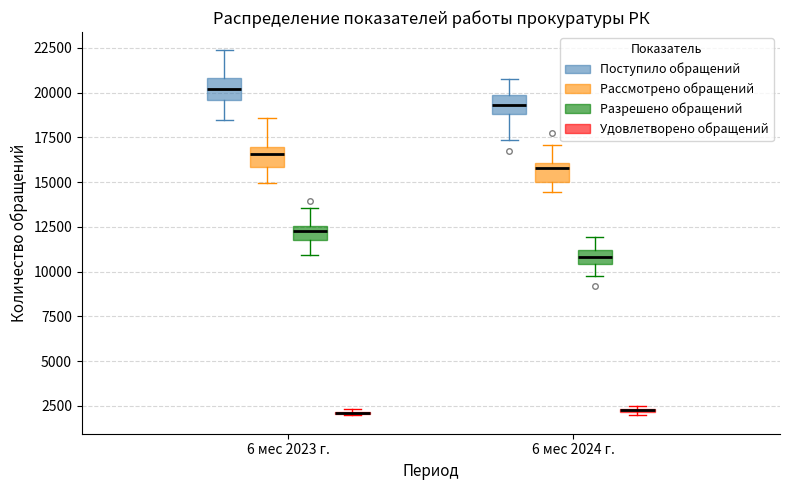

Where is the upper edge of the box for 6 мес 2023 г. (Поступило обращений) on the y-axis? The values are not printed on the chart, so give them approximately, as read against the axis.

21000